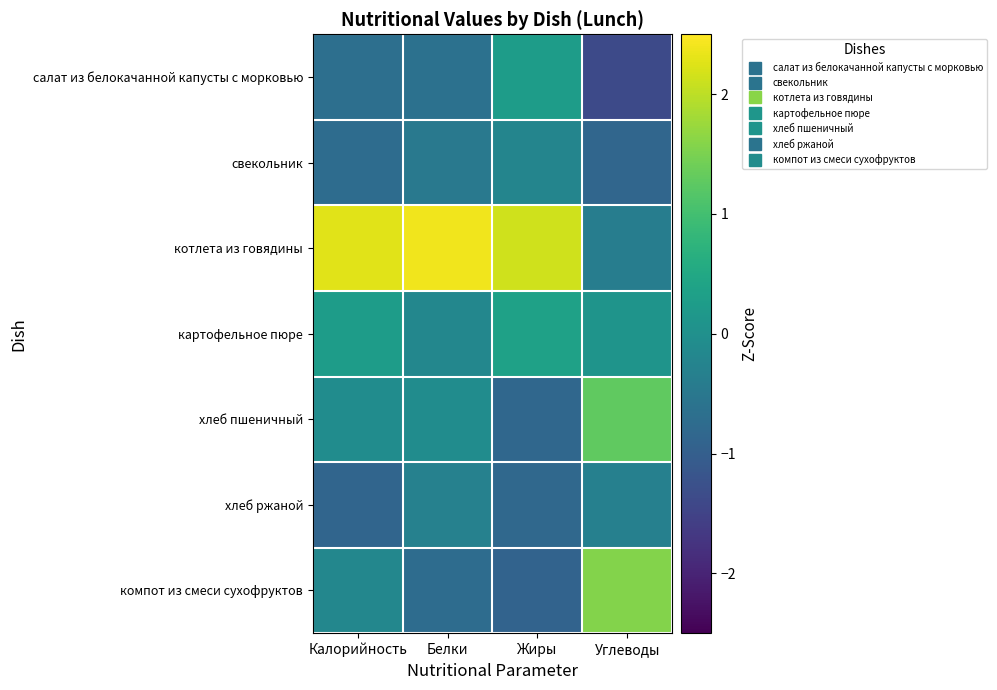

The картофельное пюре series shows 6.6 at Жиры. True or false?

True